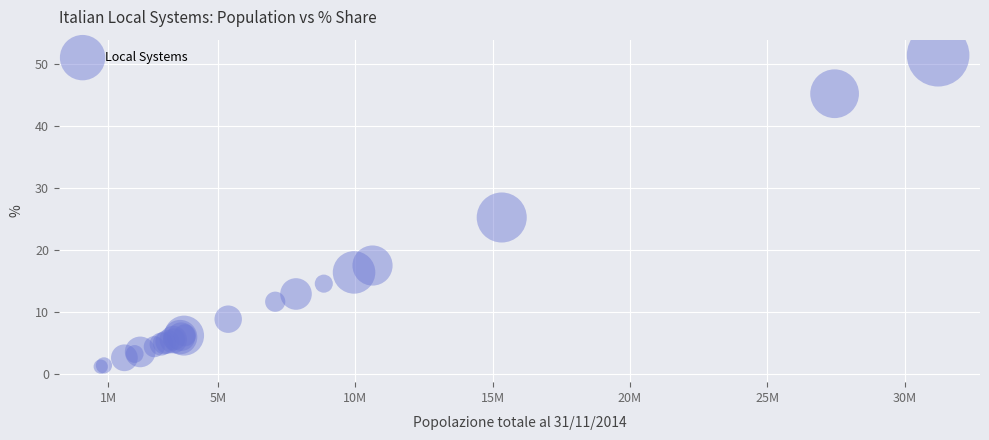

What Y value in the scatter plot is closest to 26?

25.2